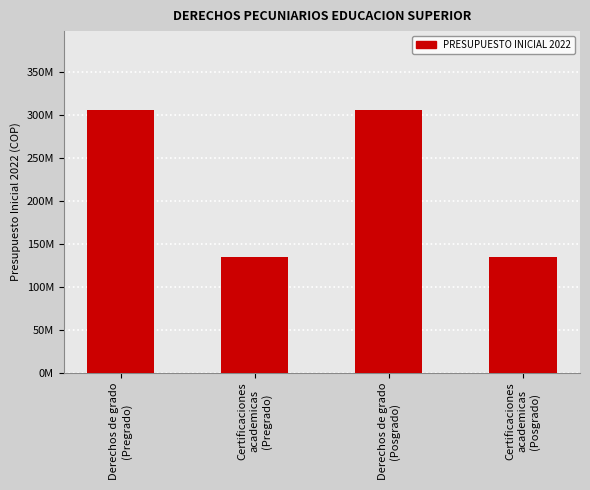

Are the bars horizontal?

No